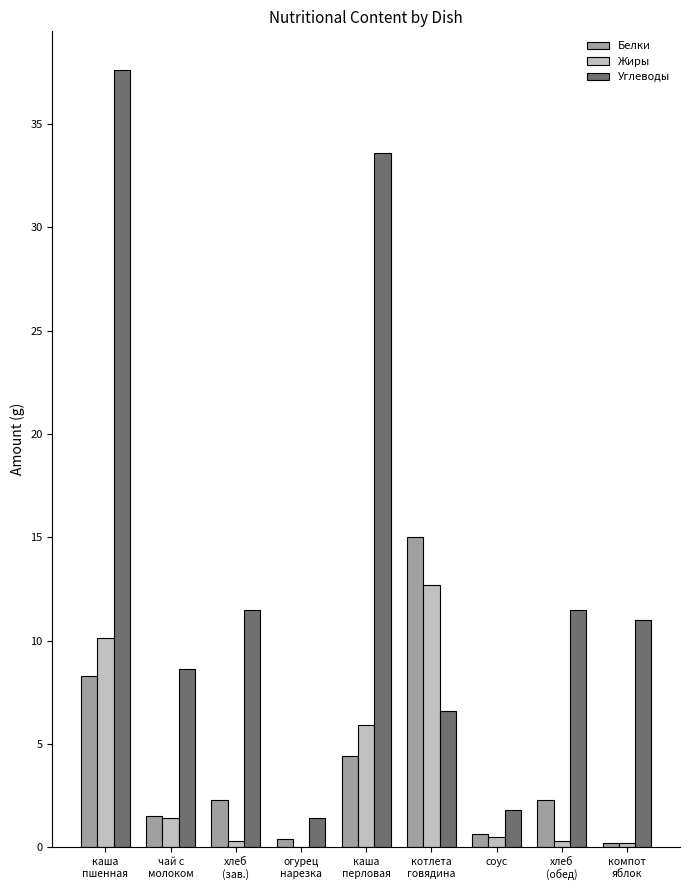

At which category is the sum across all series the highest?

каша
пшенная